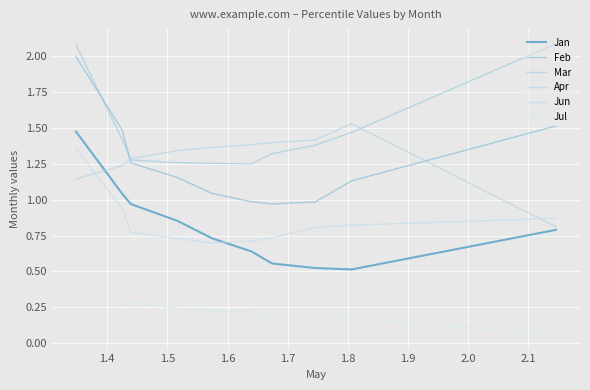

What is the maximum value shown in the chart?

2.1